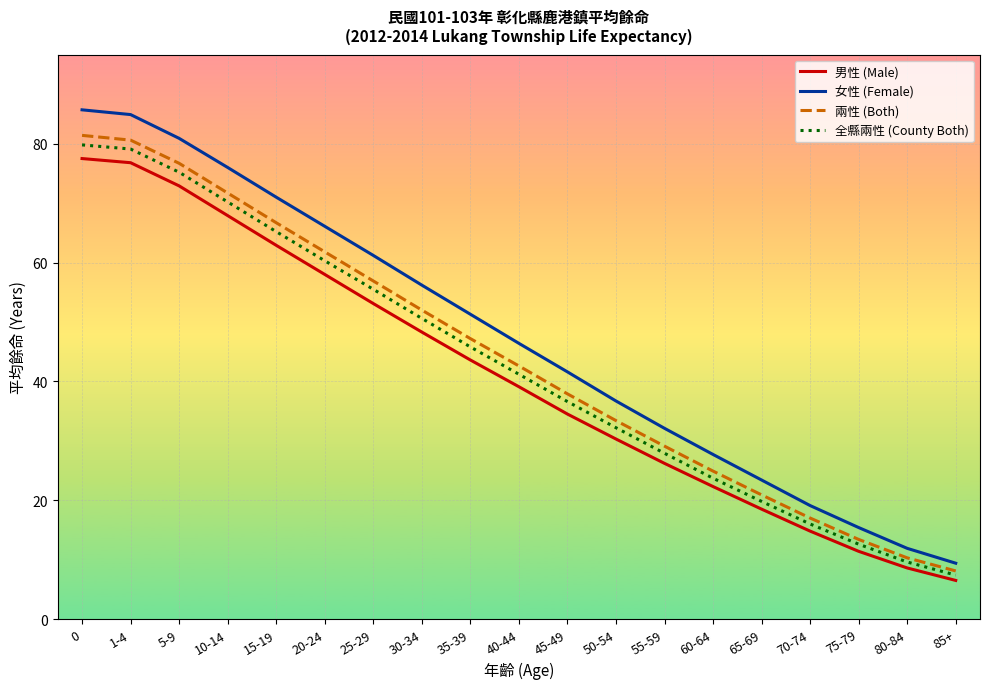

True or false: 兩性 (Both) and 女性 (Female) intersect in this chart.

False